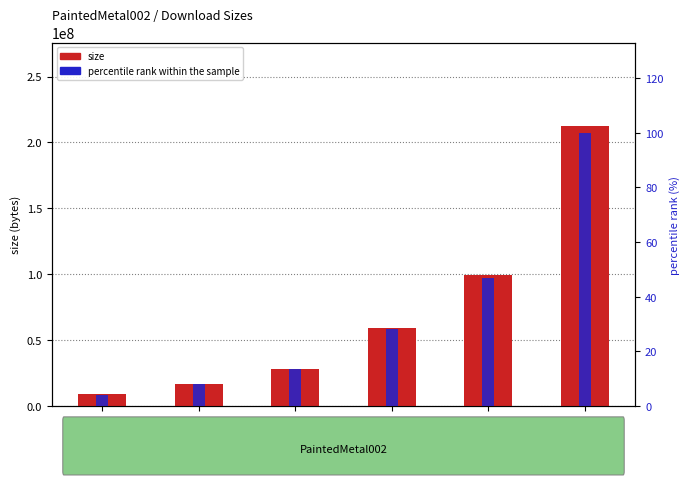

What are all the series names shown in the legend?

size, percentile rank within the sample